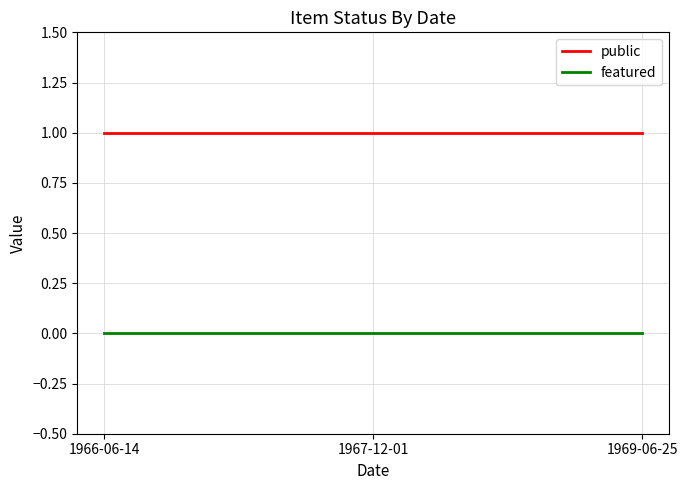

At how many categories does at least one series exceed 0?

3